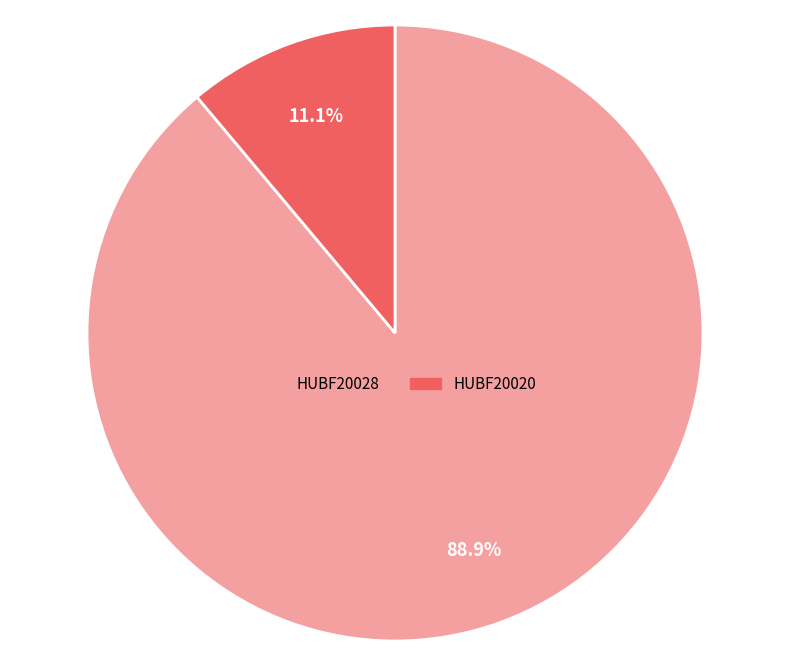

Rank the categories by value from lowest to highest.

HUBF20020, HUBF20028